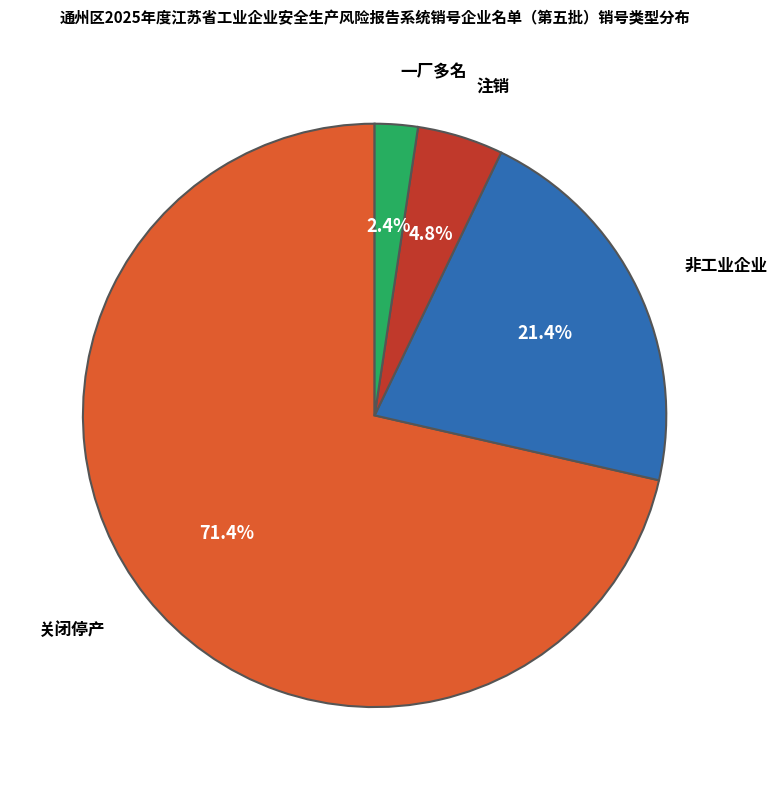

To the nearest percent, what is the difference between the largest and smallest slice percentages?

69%